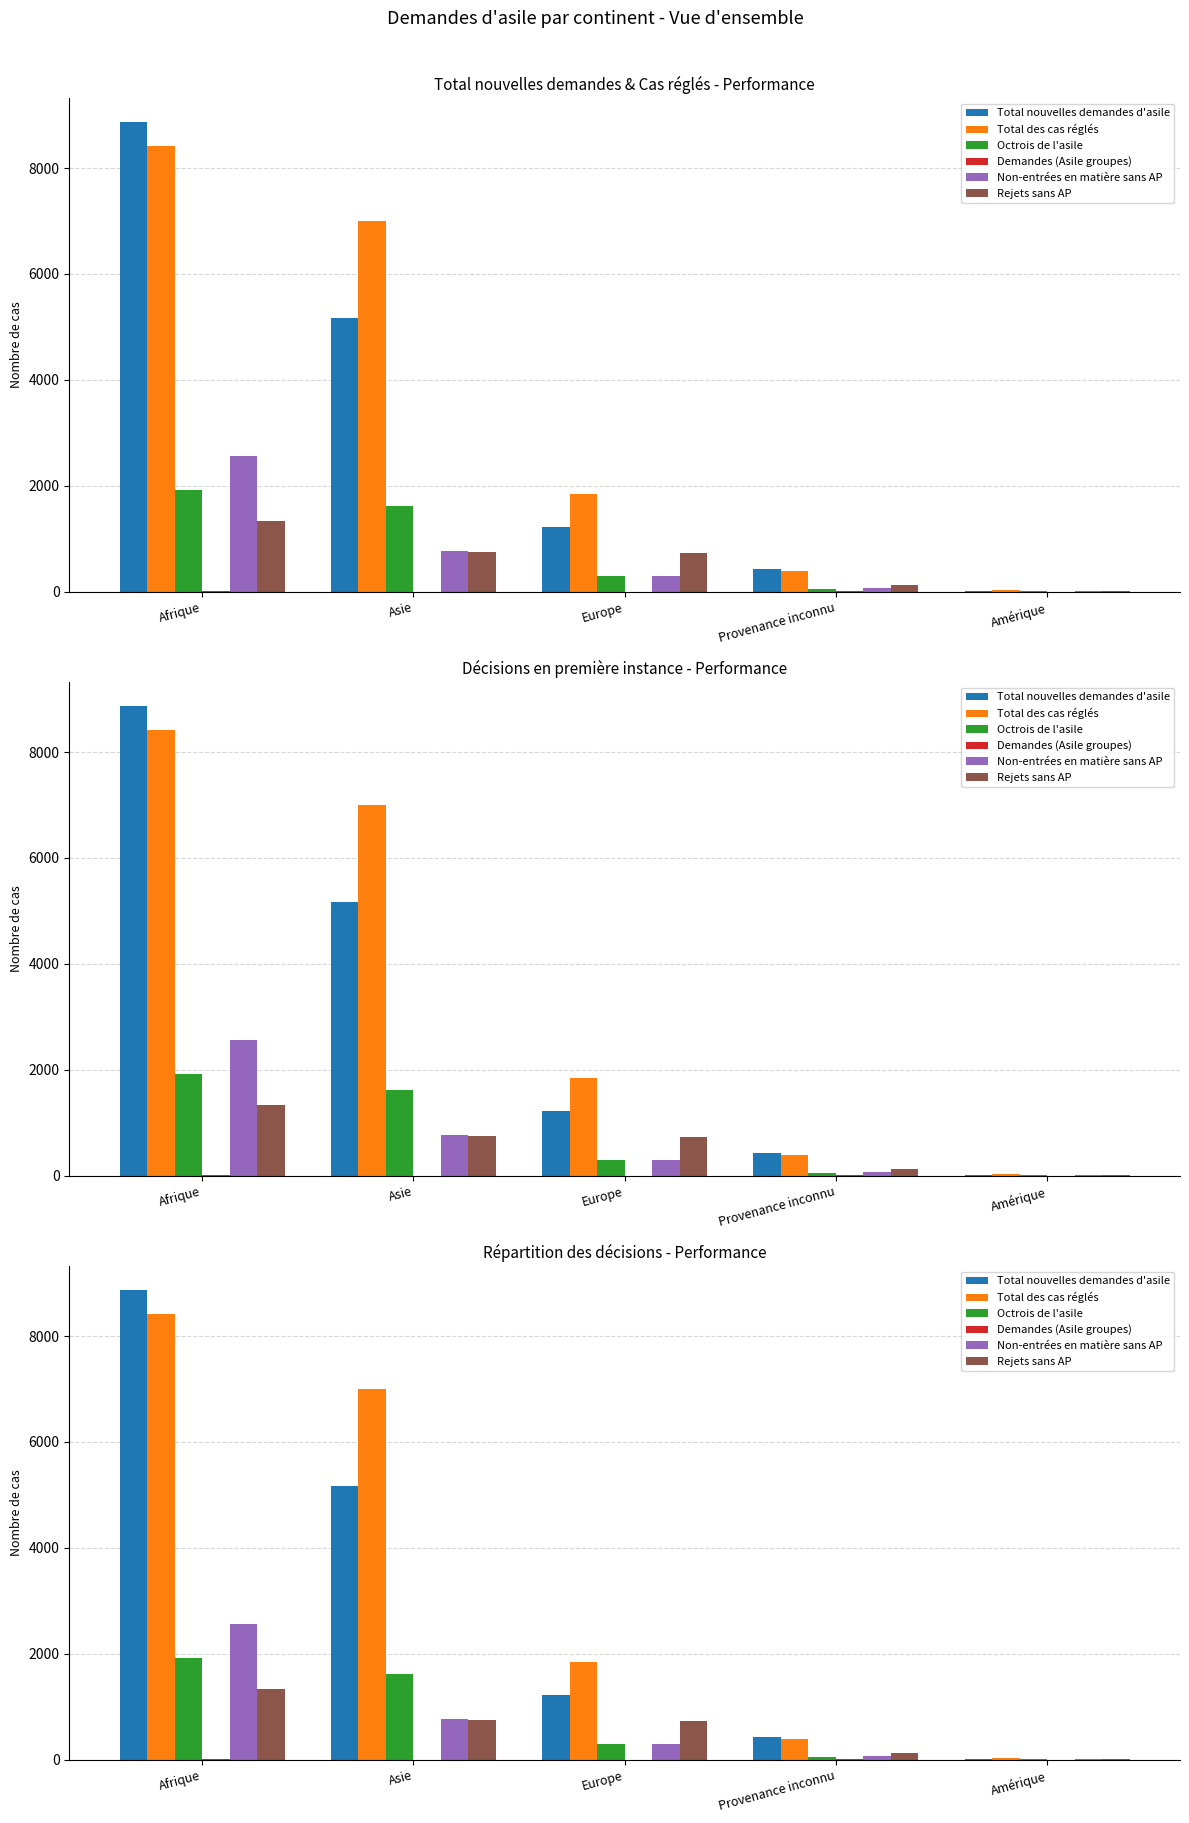

What is the label of the 1st bar from the left?

Afrique